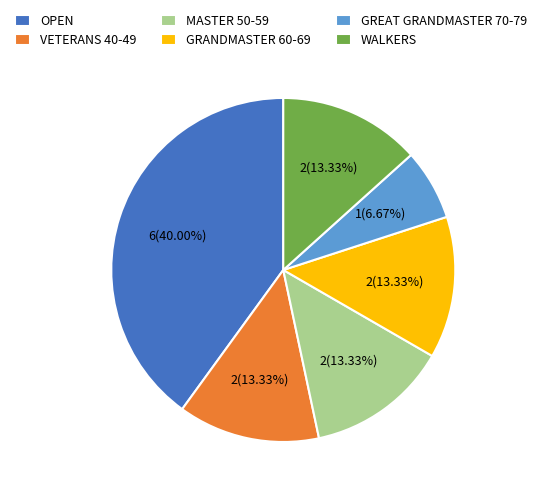

To the nearest percent, what is the average slice percentage?

17%